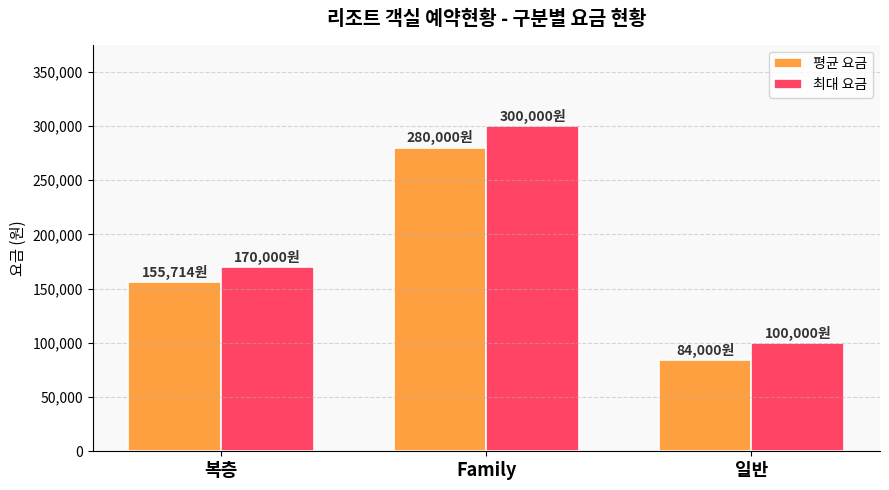

How many bars are there in total?

6